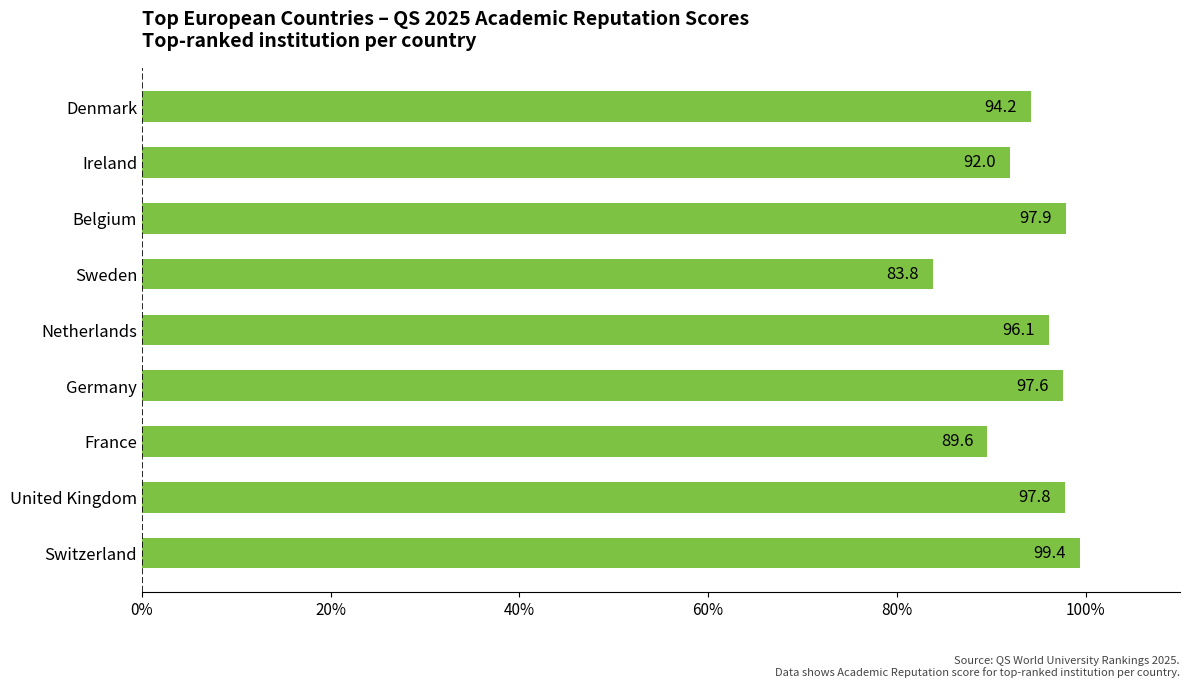

List the labels in order of value, largest first.

Switzerland, Belgium, United Kingdom, Germany, Netherlands, Denmark, Ireland, France, Sweden